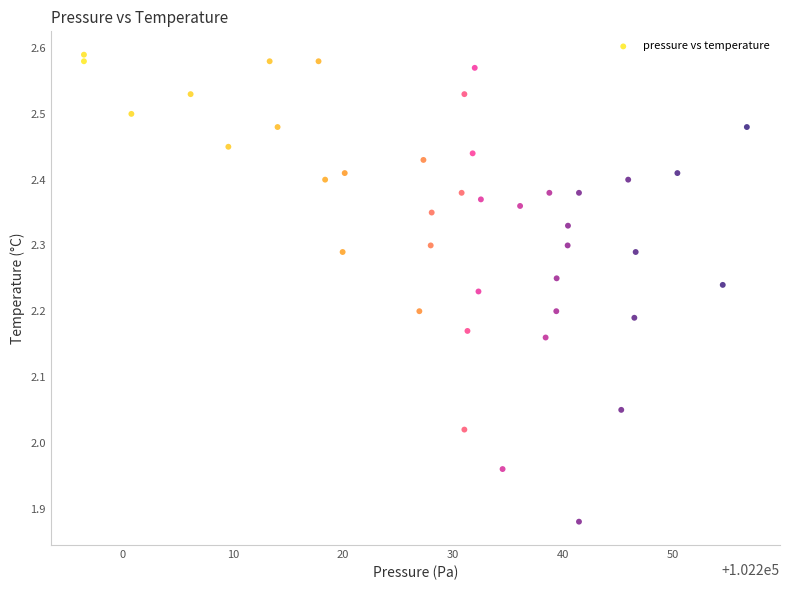

What is the range of X values (max minus min)?

60.2